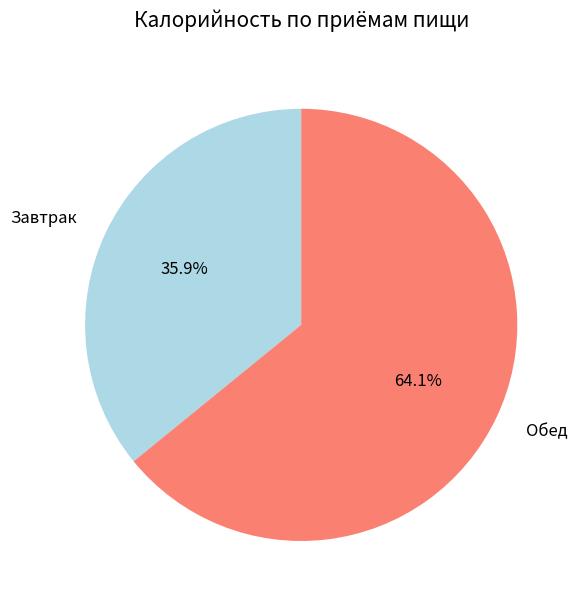

How many slices are in this pie chart?

2